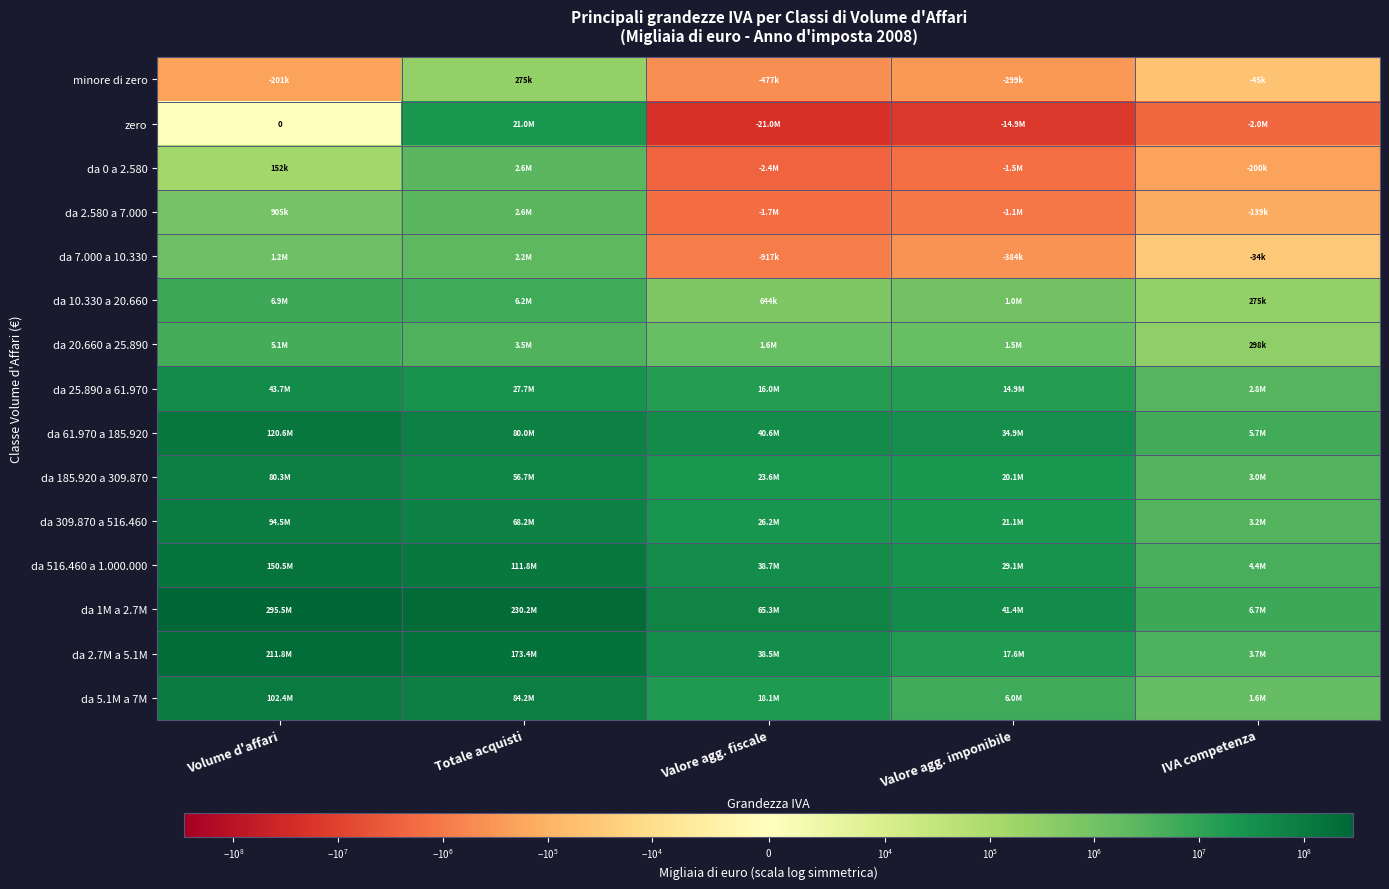

Is it true that da 516.460 a 1.000.000 equals 111788543 at Totale acquisti?

True